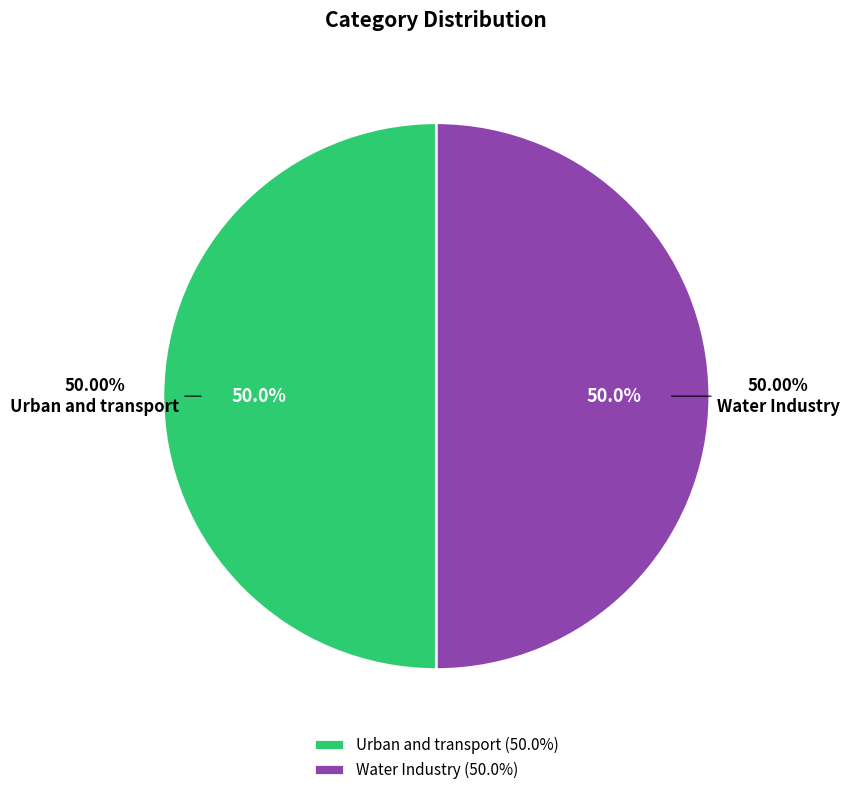

Is the sum of Water Industry and Urban and transport greater than half?

Yes